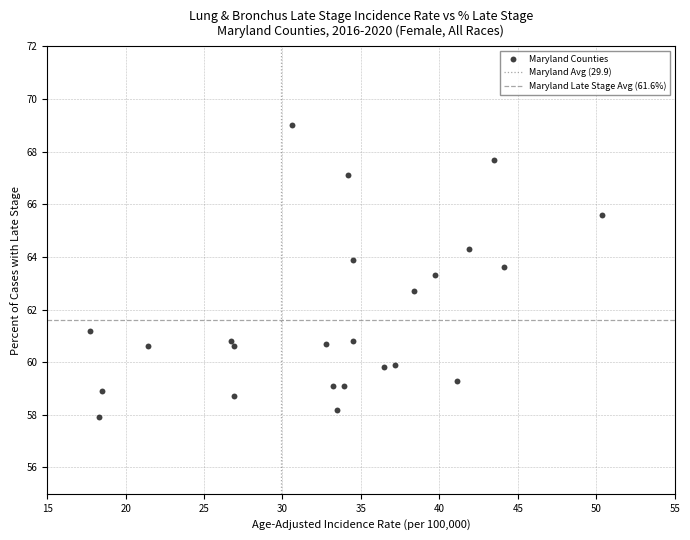

What is the range of Y values (max minus min)?

11.1